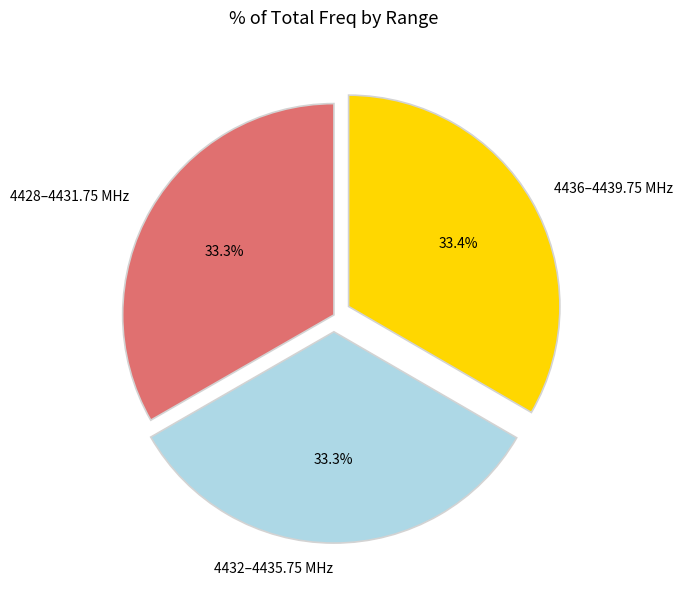

What is the ratio of the value at 4432–4435.75 MHz to the value at 4428–4431.75 MHz?

1.0